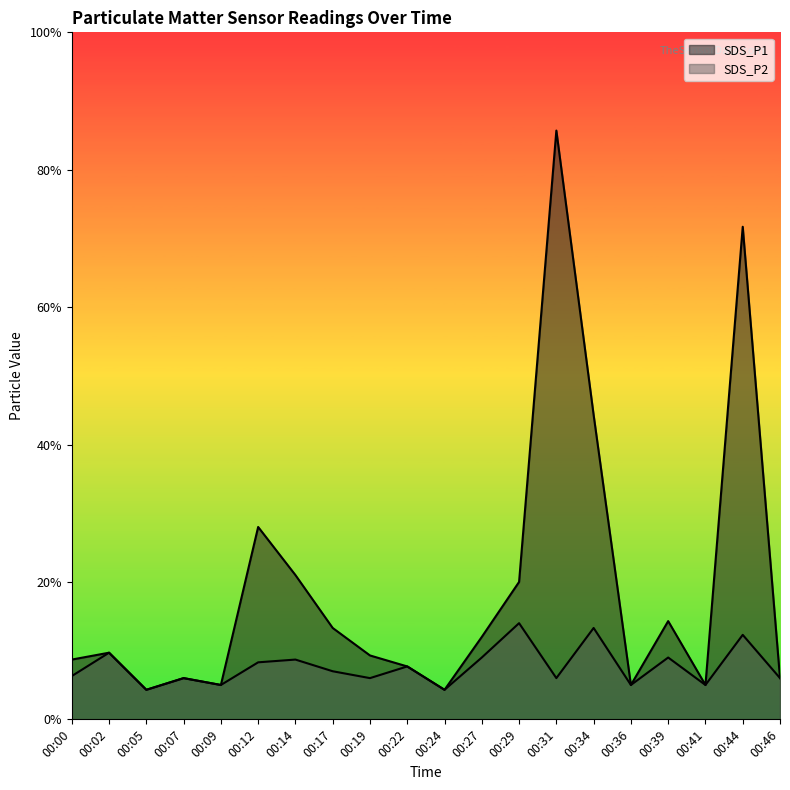

Reading left to right, extract all data points from this chart.

SDS_P1: 0.9	1.0	0.4	0.6	0.5	2.8	2.1	1.3	0.9	0.8	0.4	1.2	2.0	8.6	4.4	0.5	1.4	0.5	7.2	0.6
SDS_P2: 0.6	1.0	0.4	0.6	0.5	0.8	0.9	0.7	0.6	0.8	0.4	0.9	1.4	0.6	1.3	0.5	0.9	0.5	1.2	0.6